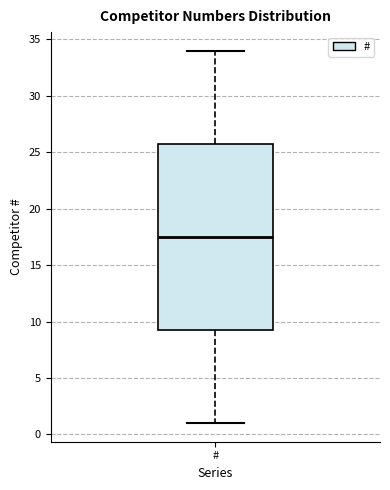

Where does the upper whisker of the box for # end on the y-axis? The values are not printed on the chart, so give them approximately, as read against the axis.

34.0